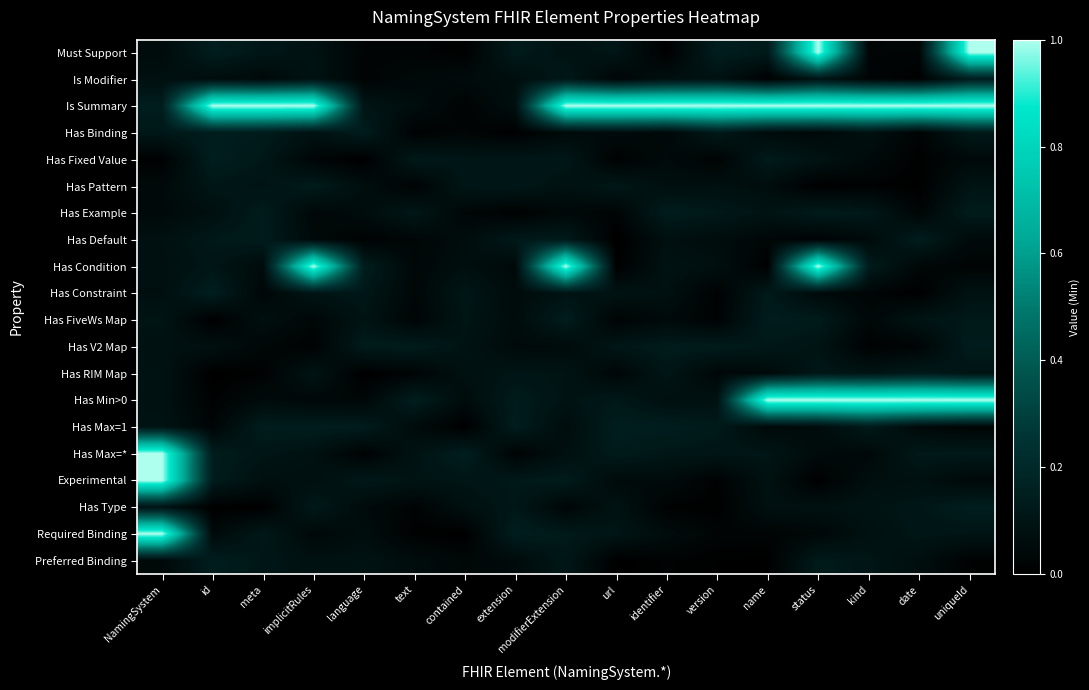

Reading left to right, transcribe all the data shown in this chart.

Must Support: NamingSystem=0.1	id=0.1	meta=0.1	implicitRules=0.1	language=0.0	text=0.0	contained=0.0	extension=0.1	modifierExtension=0.1	url=0.1	identifier=0.0	version=0.1	name=0.1	status=1.0	kind=0.0	date=0.0	uniqueId=1.0
Is Modifier: NamingSystem=0.1	id=0.1	meta=0.0	implicitRules=0.1	language=0.0	text=0.0	contained=0.1	extension=0.1	modifierExtension=0.1	url=0.0	identifier=0.1	version=0.1	name=0.0	status=0.1	kind=0.0	date=0.0	uniqueId=0.1
Is Summary: NamingSystem=0.1	id=1.0	meta=1.0	implicitRules=1.0	language=0.1	text=0.1	contained=0.0	extension=0.1	modifierExtension=1.0	url=1.0	identifier=1.0	version=1.0	name=1.0	status=1.0	kind=1.0	date=1.0	uniqueId=1.0
Has Binding: NamingSystem=0.1	id=0.1	meta=0.1	implicitRules=0.1	language=0.1	text=0.0	contained=0.0	extension=0.0	modifierExtension=0.0	url=0.1	identifier=0.0	version=0.1	name=0.1	status=0.0	kind=0.1	date=0.0	uniqueId=0.1
Has Fixed Value: NamingSystem=0.0	id=0.1	meta=0.1	implicitRules=0.0	language=0.0	text=0.1	contained=0.1	extension=0.1	modifierExtension=0.1	url=0.0	identifier=0.1	version=0.0	name=0.1	status=0.1	kind=0.0	date=0.0	uniqueId=0.0
Has Pattern: NamingSystem=0.0	id=0.1	meta=0.1	implicitRules=0.1	language=0.1	text=0.0	contained=0.1	extension=0.1	modifierExtension=0.1	url=0.1	identifier=0.1	version=0.1	name=0.1	status=0.0	kind=0.0	date=0.0	uniqueId=0.1
Has Example: NamingSystem=0.0	id=0.1	meta=0.1	implicitRules=0.0	language=0.1	text=0.1	contained=0.0	extension=0.0	modifierExtension=0.0	url=0.0	identifier=0.1	version=0.1	name=0.1	status=0.1	kind=0.1	date=0.0	uniqueId=0.1
Has Default: NamingSystem=0.1	id=0.1	meta=0.1	implicitRules=0.0	language=0.0	text=0.0	contained=0.1	extension=0.1	modifierExtension=0.1	url=0.0	identifier=0.1	version=0.1	name=0.0	status=0.0	kind=0.1	date=0.1	uniqueId=0.0
Has Condition: NamingSystem=0.1	id=0.1	meta=0.1	implicitRules=1.0	language=0.1	text=0.0	contained=0.1	extension=0.0	modifierExtension=1.0	url=0.0	identifier=0.1	version=0.1	name=0.0	status=1.0	kind=0.1	date=0.0	uniqueId=0.0
Has Constraint: NamingSystem=0.1	id=0.1	meta=0.0	implicitRules=0.1	language=0.1	text=0.0	contained=0.1	extension=0.1	modifierExtension=0.1	url=0.1	identifier=0.1	version=0.0	name=0.1	status=0.0	kind=0.0	date=0.0	uniqueId=0.1
Has FiveWs Map: NamingSystem=0.1	id=0.0	meta=0.1	implicitRules=0.0	language=0.1	text=0.0	contained=0.1	extension=0.1	modifierExtension=0.1	url=0.0	identifier=0.1	version=0.0	name=0.1	status=0.1	kind=0.0	date=0.1	uniqueId=0.1
Has V2 Map: NamingSystem=0.1	id=0.1	meta=0.0	implicitRules=0.0	language=0.1	text=0.1	contained=0.1	extension=0.1	modifierExtension=0.1	url=0.1	identifier=0.1	version=0.1	name=0.1	status=0.1	kind=0.0	date=0.0	uniqueId=0.1
Has RIM Map: NamingSystem=0.1	id=0.0	meta=0.0	implicitRules=0.1	language=0.0	text=0.0	contained=0.1	extension=0.1	modifierExtension=0.1	url=0.0	identifier=0.1	version=0.0	name=0.0	status=0.1	kind=0.1	date=0.1	uniqueId=0.1
Has Min>0: NamingSystem=0.1	id=0.0	meta=0.1	implicitRules=0.0	language=0.0	text=0.1	contained=0.1	extension=0.1	modifierExtension=0.1	url=0.1	identifier=0.1	version=0.1	name=1.0	status=1.0	kind=1.0	date=1.0	uniqueId=1.0
Has Max=1: NamingSystem=0.1	id=0.0	meta=0.1	implicitRules=0.1	language=0.1	text=0.1	contained=0.0	extension=0.1	modifierExtension=0.1	url=0.1	identifier=0.1	version=0.1	name=0.0	status=0.1	kind=0.1	date=0.0	uniqueId=0.0
Has Max=*: NamingSystem=1.0	id=0.1	meta=0.1	implicitRules=0.1	language=0.0	text=0.1	contained=0.1	extension=0.0	modifierExtension=0.1	url=0.1	identifier=0.1	version=0.1	name=0.1	status=0.1	kind=0.0	date=0.1	uniqueId=0.1
Experimental: NamingSystem=1.0	id=0.1	meta=0.1	implicitRules=0.1	language=0.1	text=0.1	contained=0.1	extension=0.1	modifierExtension=0.1	url=0.1	identifier=0.1	version=0.0	name=0.1	status=0.0	kind=0.1	date=0.1	uniqueId=0.0
Has Type: NamingSystem=0.1	id=0.0	meta=0.0	implicitRules=0.1	language=0.1	text=0.0	contained=0.1	extension=0.1	modifierExtension=0.0	url=0.1	identifier=0.0	version=0.0	name=0.1	status=0.1	kind=0.1	date=0.1	uniqueId=0.1
Required Binding: NamingSystem=1.0	id=0.0	meta=0.1	implicitRules=0.0	language=0.1	text=0.0	contained=0.0	extension=0.1	modifierExtension=0.1	url=0.1	identifier=0.1	version=0.0	name=0.0	status=0.0	kind=0.1	date=0.1	uniqueId=0.1
Preferred Binding: NamingSystem=0.0	id=0.1	meta=0.1	implicitRules=0.1	language=0.1	text=0.1	contained=0.0	extension=0.1	modifierExtension=0.1	url=0.0	identifier=0.0	version=0.0	name=0.0	status=0.1	kind=0.1	date=0.1	uniqueId=0.0